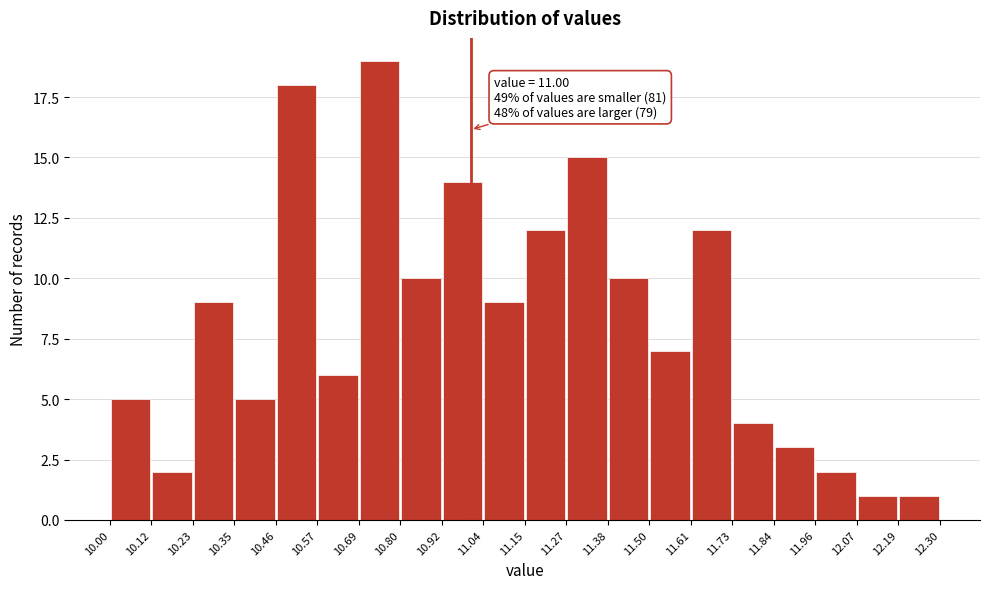

Over which range of the x-axis is the bar tallest?

10.69 to 10.80